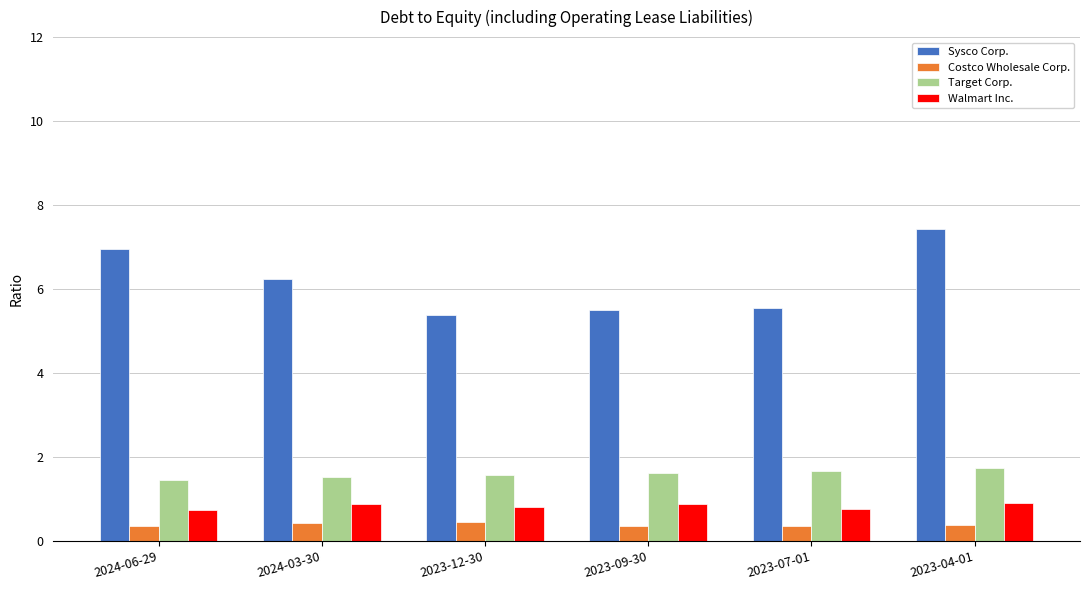

At which category is the sum across all series the highest?

2023-04-01